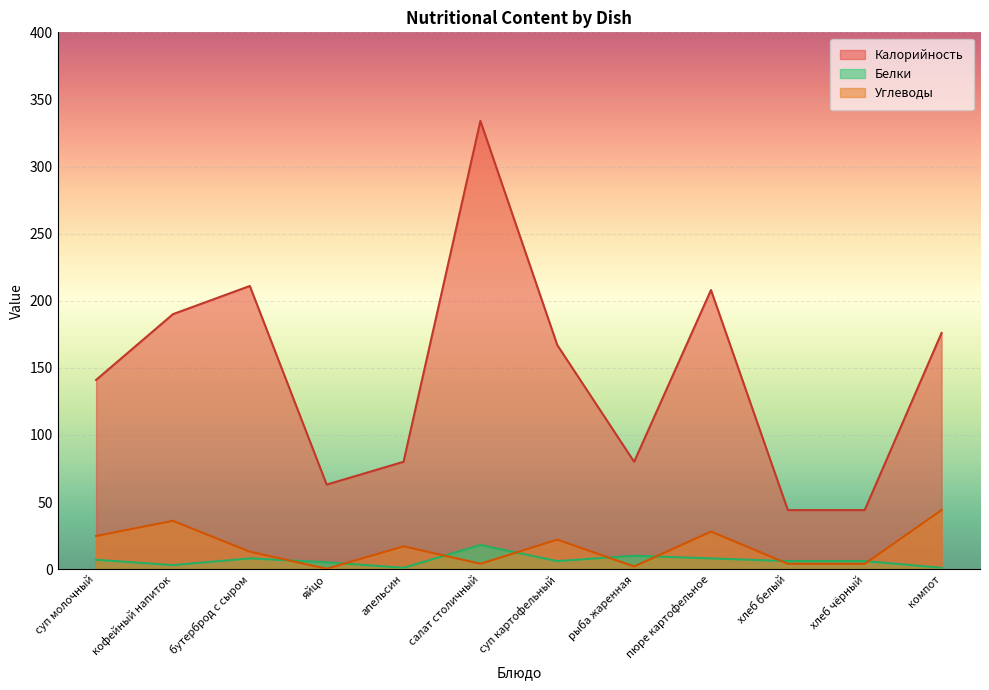

What is the label of the 4th point from the right?

пюре картофельное